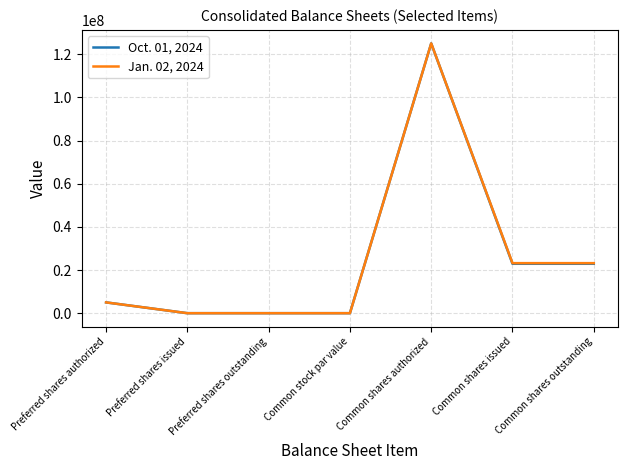

The value of Oct. 01, 2024 at Common shares issued is 22896000. True or false?

True